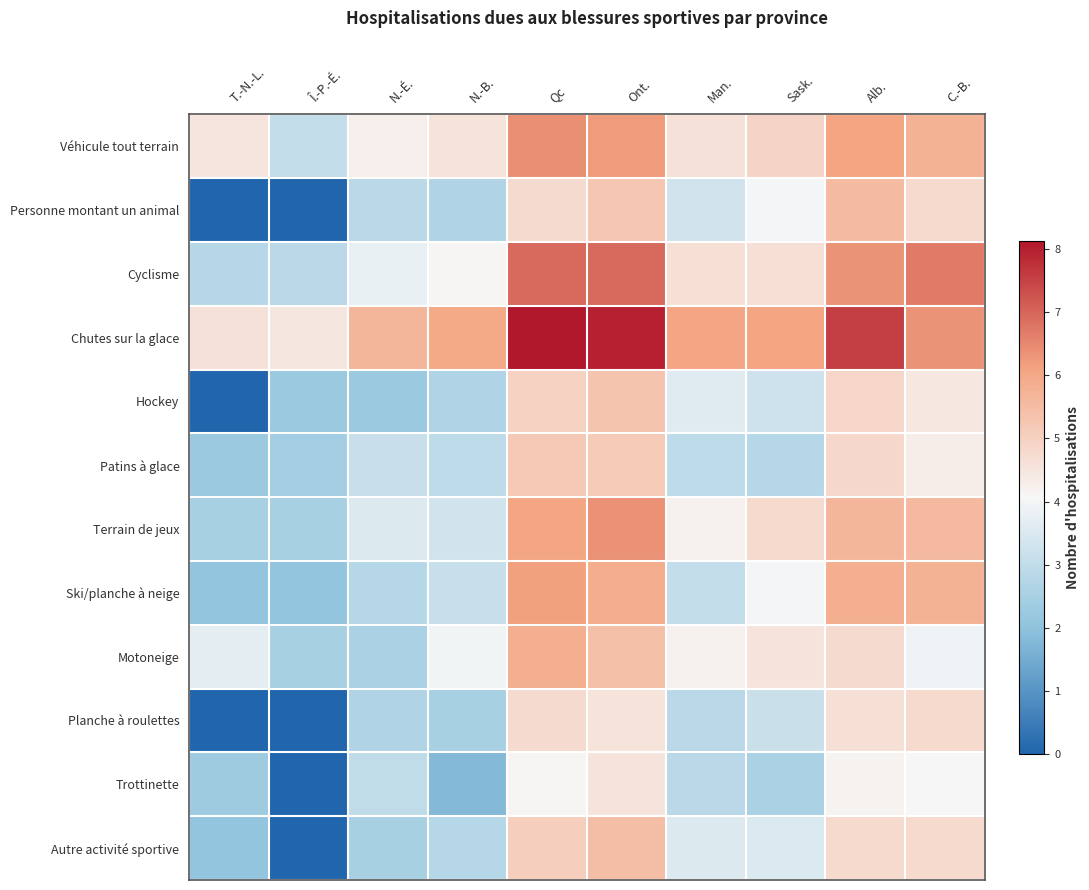

What is the spread (max minus min) of values at T.-N.-L.?

4.6